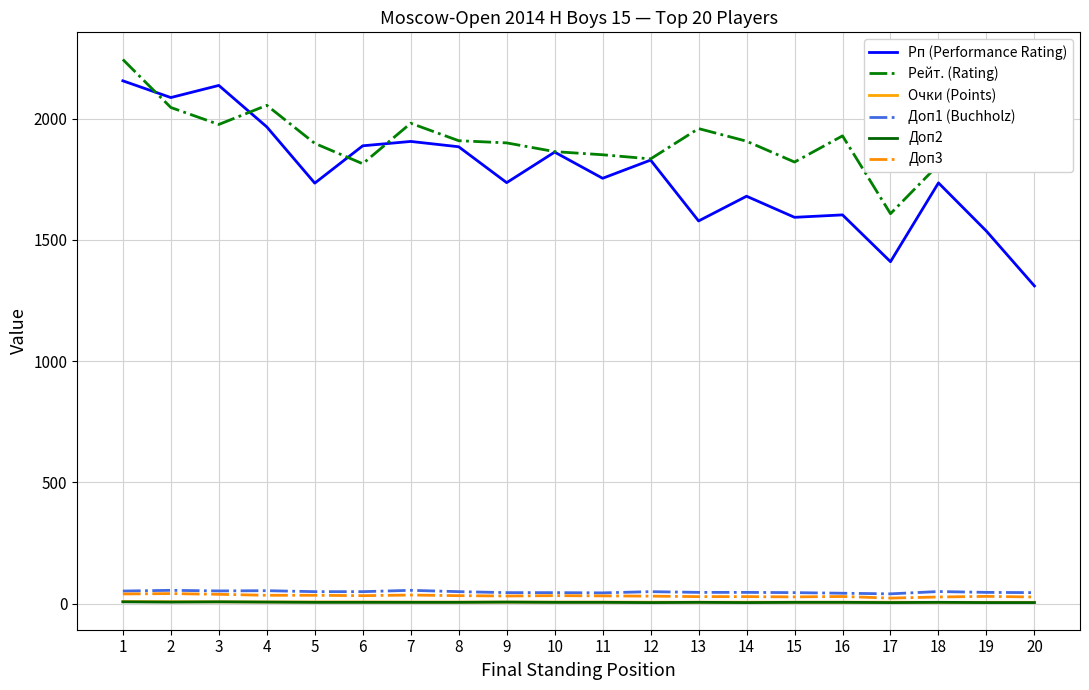

What is the maximum value shown in the chart?

2244.0